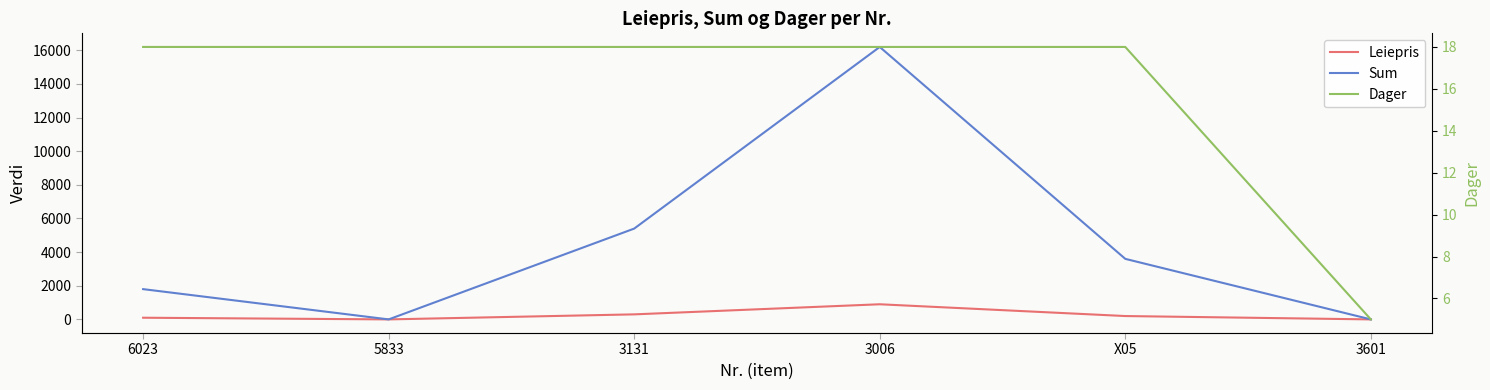

True or false: Sum has a value of 0 at 5833.

True